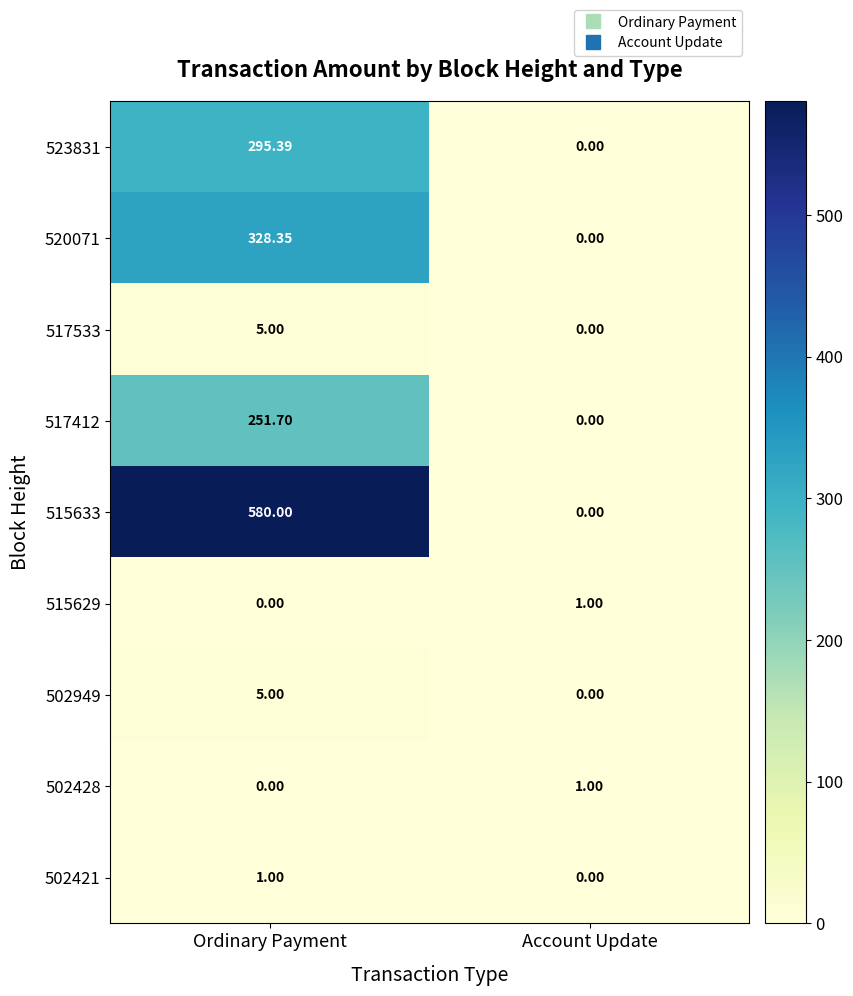

At how many categories does at least one series exceed 132?

1